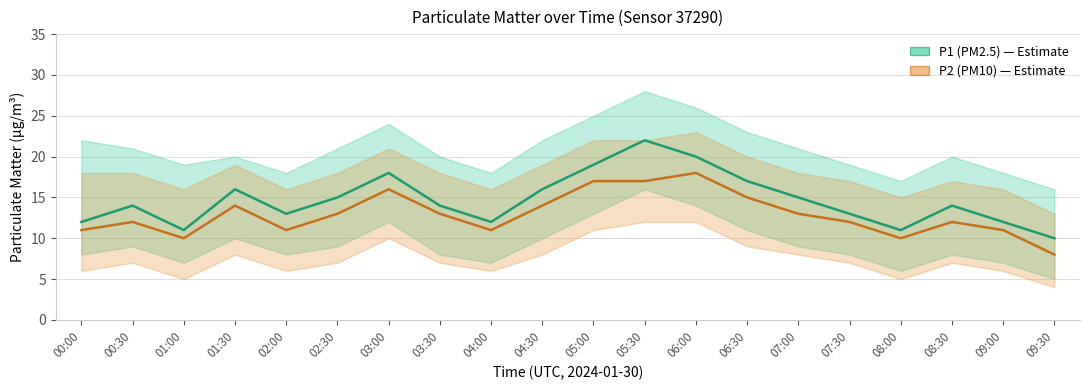

The P1 (PM2.5) series shows 12 at 04:00. True or false?

True